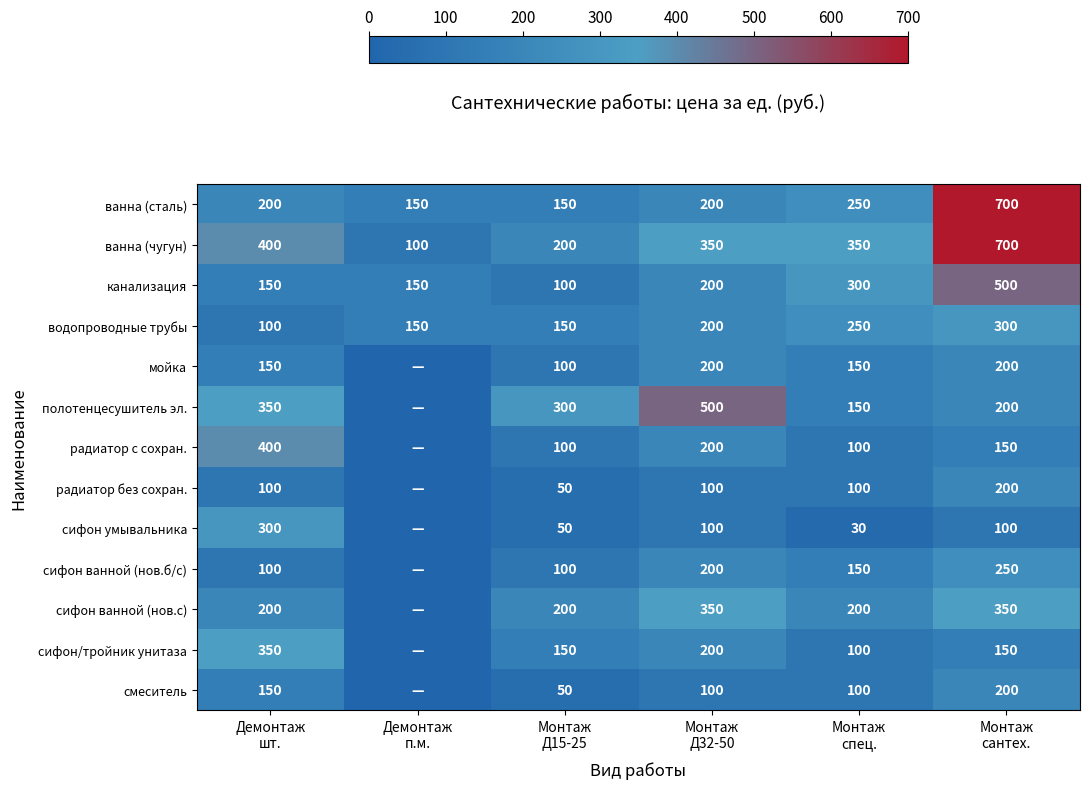

What is the difference between the second highest and second lowest values in the ванна (сталь) series?

100